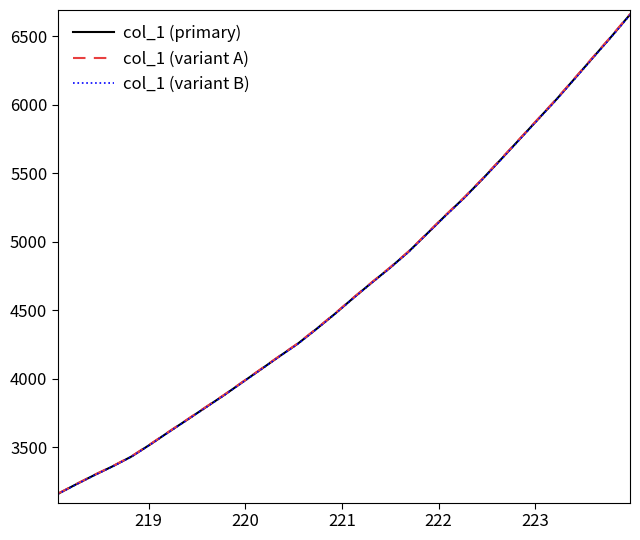

Which series has the largest range (max minus min)?

col_1 (variant A)